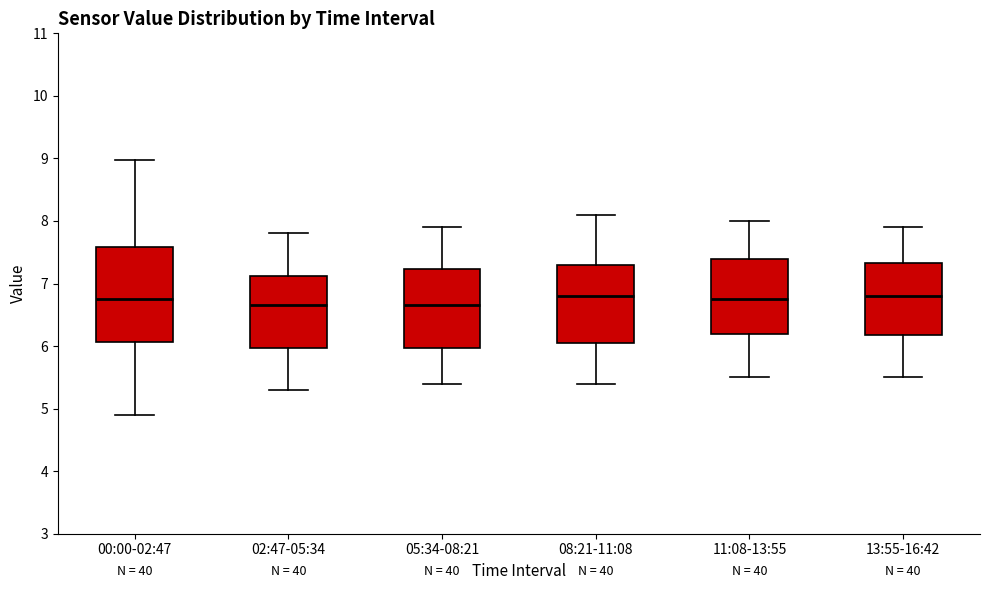

Reading left to right, read every box against the y-axis: the position of its median line, the range the box covers, and the ends of its whiskers. The values are not printed on the chart, so give them approximately, as read against the axis.

00:00-02:47: median 6.8, box 6.1 to 7.6, whiskers 4.9 to 9.0
02:47-05:34: median 6.7, box 6.0 to 7.1, whiskers 5.3 to 7.8
05:34-08:21: median 6.7, box 6.0 to 7.2, whiskers 5.4 to 7.9
08:21-11:08: median 6.8, box 6.1 to 7.3, whiskers 5.4 to 8.1
11:08-13:55: median 6.8, box 6.2 to 7.4, whiskers 5.5 to 8.0
13:55-16:42: median 6.8, box 6.2 to 7.3, whiskers 5.5 to 7.9